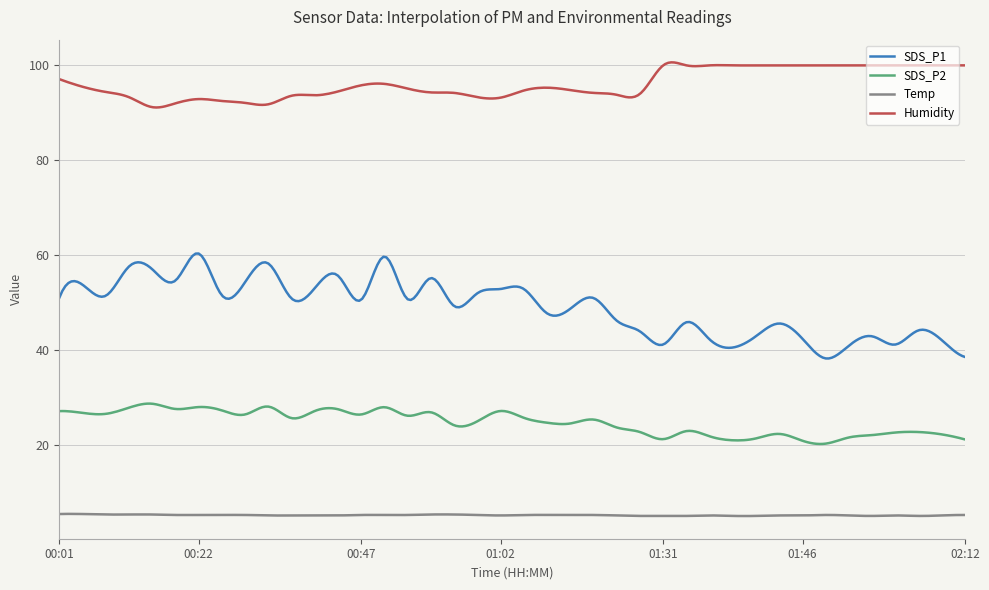

What is the lowest value of the SDS_P1 series?

38.2